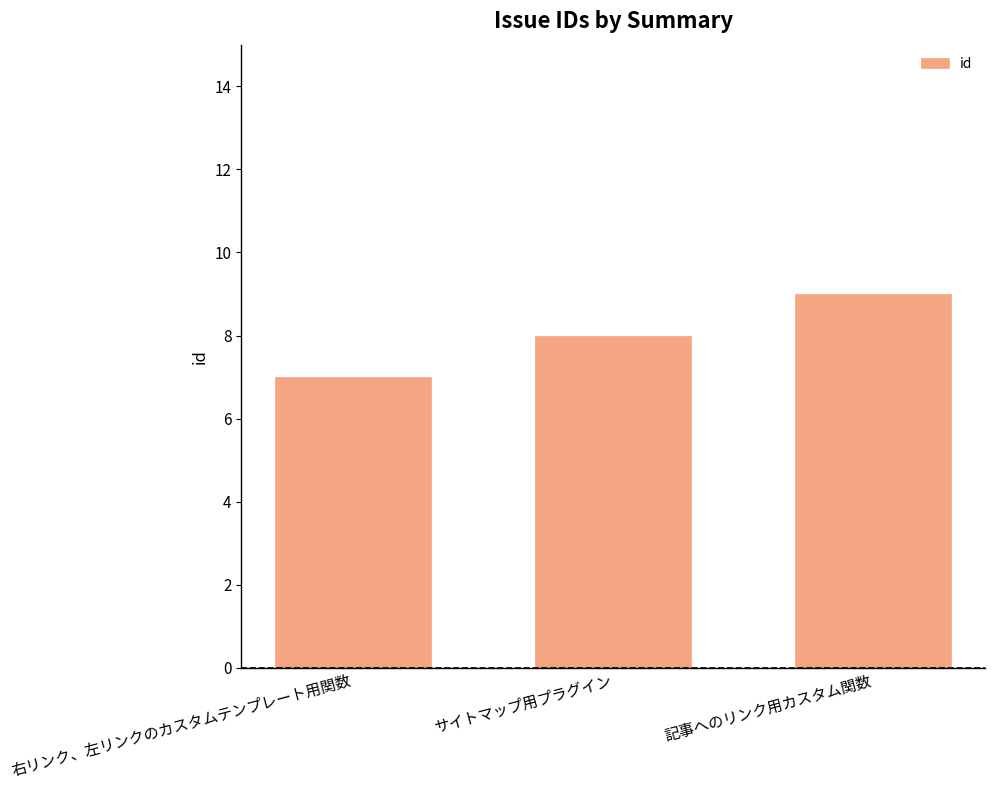

What is the change in value from 右リンク、左リンクのカスタムテンプレート用関数 to 記事へのリンク用カスタム関数?

+2